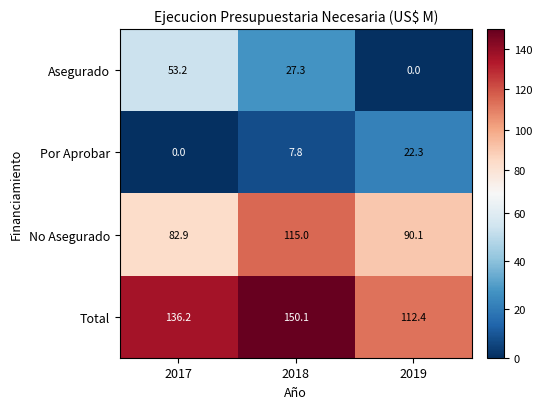

What is the difference between the maximum and second lowest values in the Asegurado series?

25.9